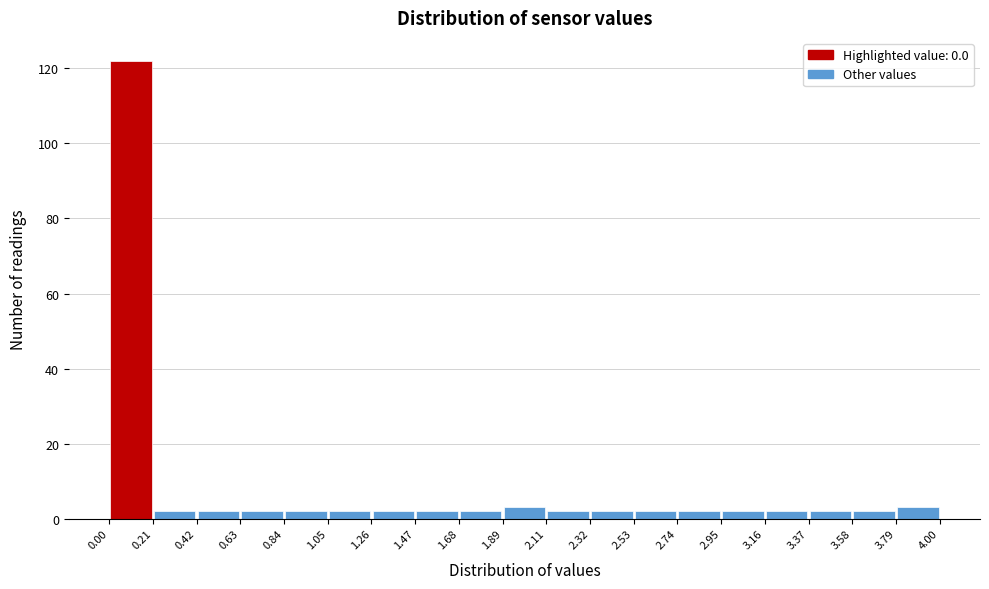

Reading left to right, transcribe this chart: for each bar, give the range it covers on the x-axis and its height. The values are not printed on the chart, so give them approximately, as read against the axis.

0.00 to 0.21: 122
0.21 to 0.42: 2
0.42 to 0.63: 2
0.63 to 0.84: 2
0.84 to 1.05: 2
1.05 to 1.26: 2
1.26 to 1.47: 2
1.47 to 1.68: 2
1.68 to 1.89: 2
1.89 to 2.11: 4
2.11 to 2.32: 2
2.32 to 2.53: 2
2.53 to 2.74: 2
2.74 to 2.95: 2
2.95 to 3.16: 2
3.16 to 3.37: 2
3.37 to 3.58: 2
3.58 to 3.79: 2
3.79 to 4.00: 4